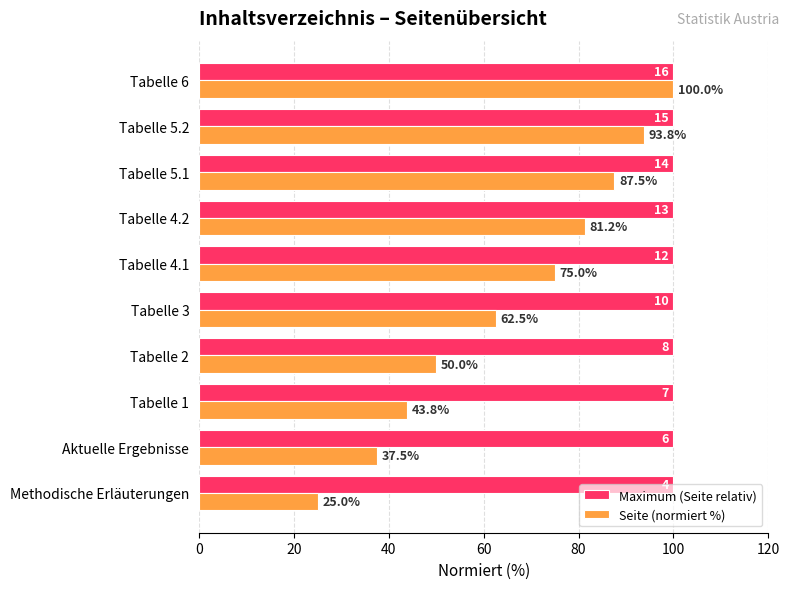

Which series has the largest range (max minus min)?

Seite (normiert %)